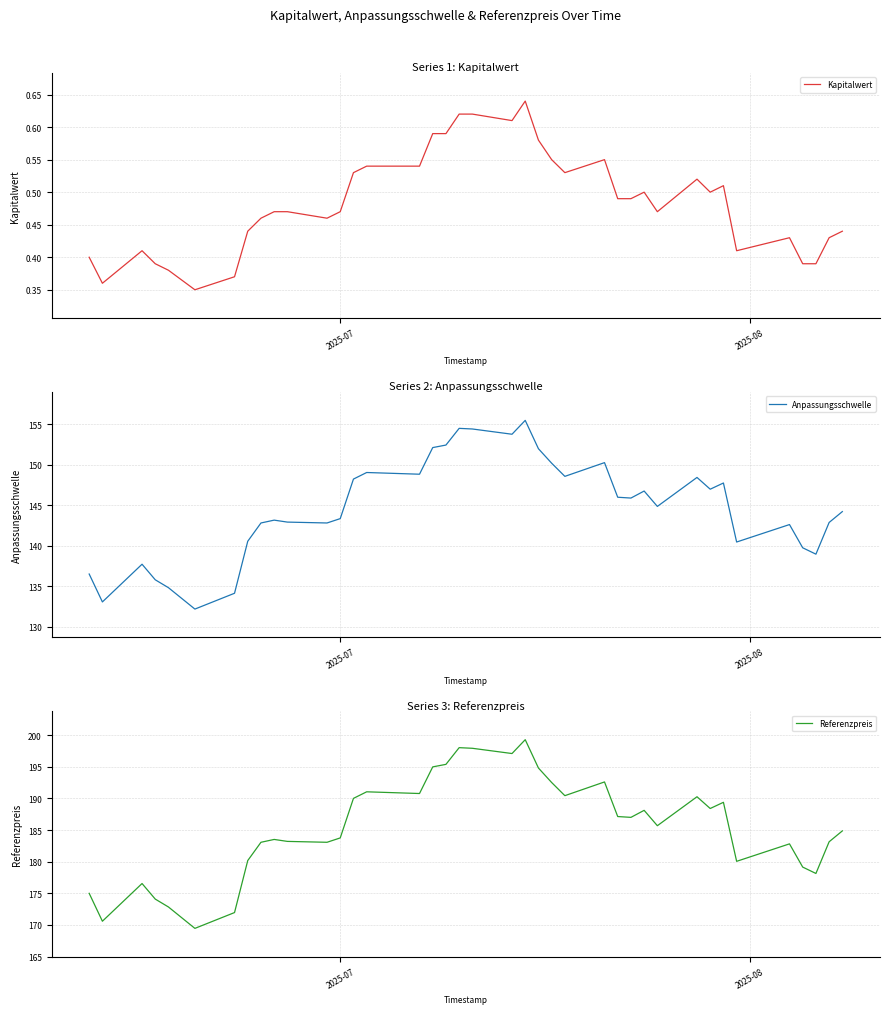

What is the value of the Referenzpreis point at the 8th from the left?

180.2